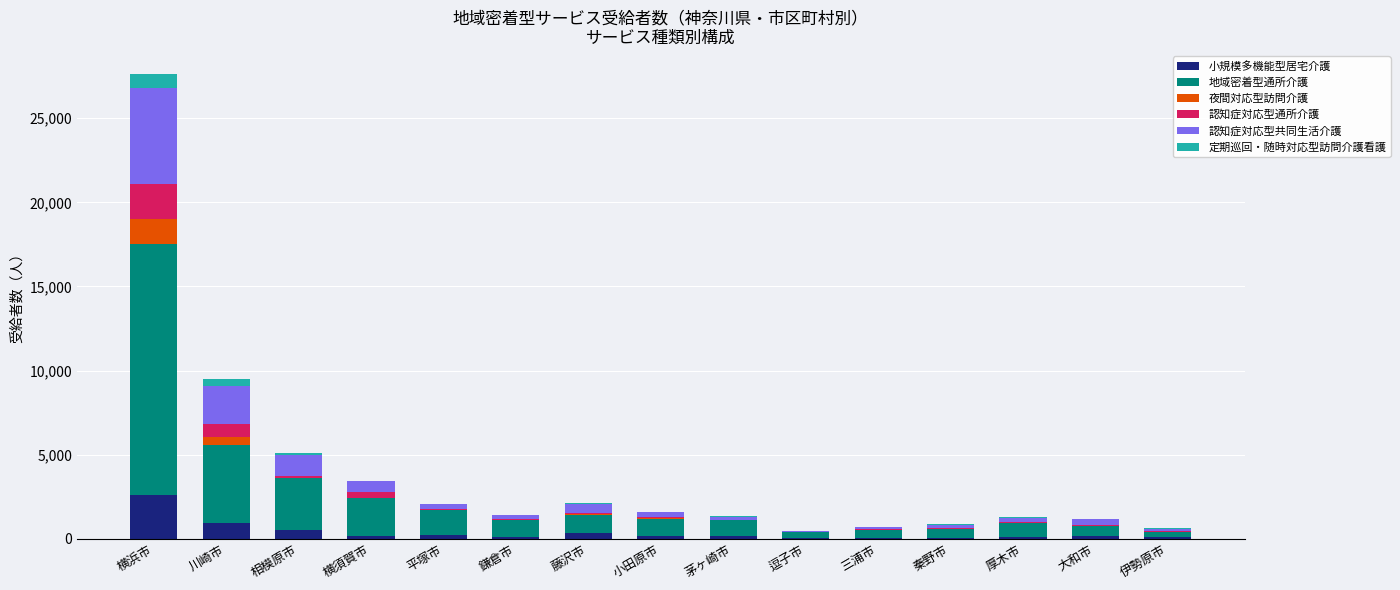

What is the maximum value for 小規模多機能型居宅介護?

2616